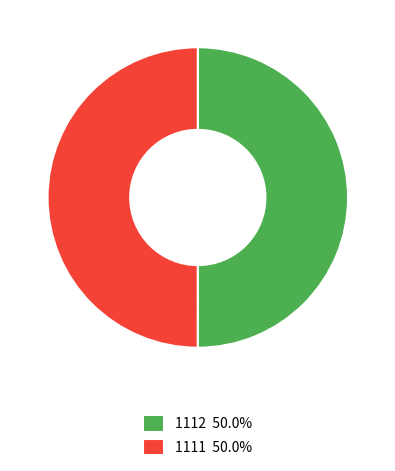

What is the ratio of the value at 1112 50.0% to the value at 1111 50.0%?

1.0